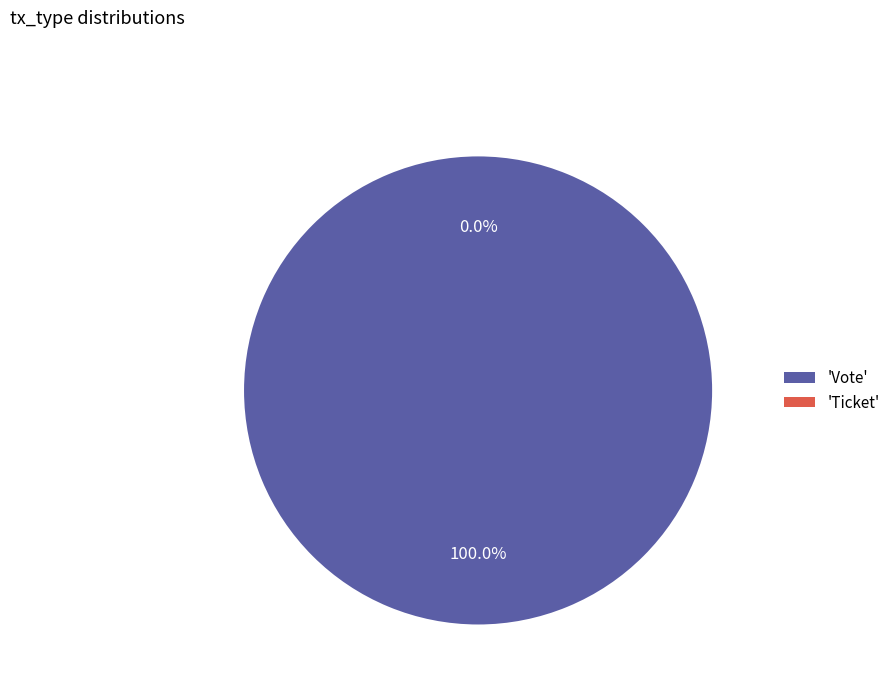

To the nearest percent, what is the difference between the Ticket and Vote slice percentages?

100%